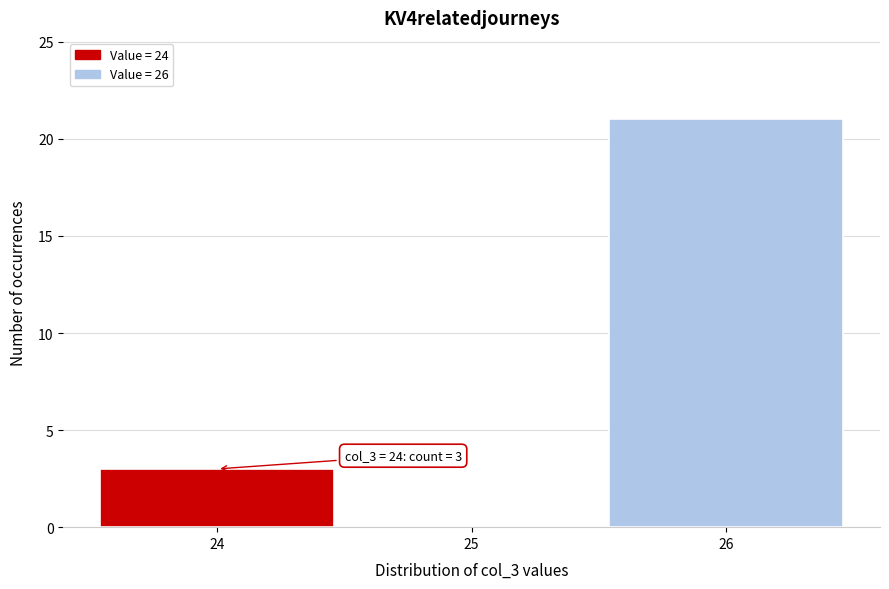

Over which range of the x-axis is the bar tallest?

25.5 to 26.5